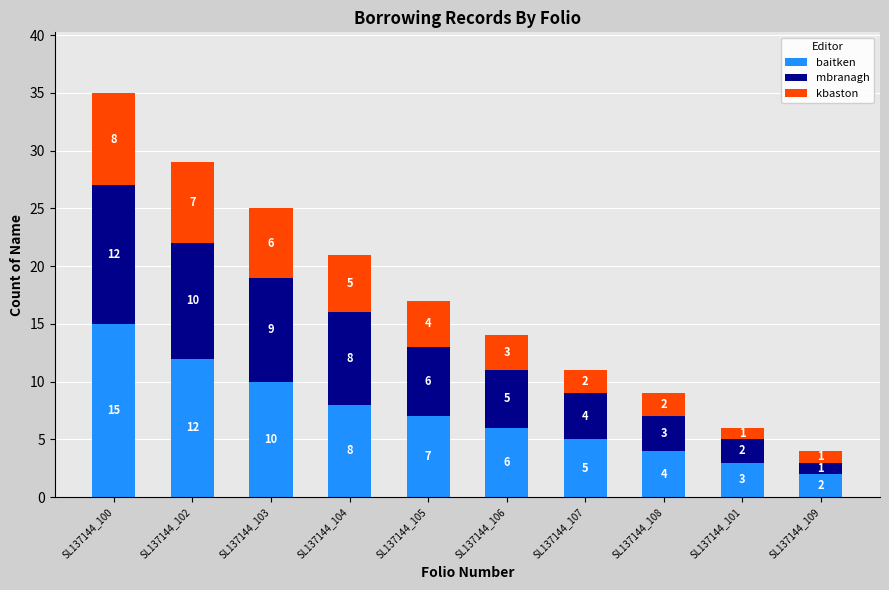

What are all the series names shown in the legend?

baitken, mbranagh, kbaston